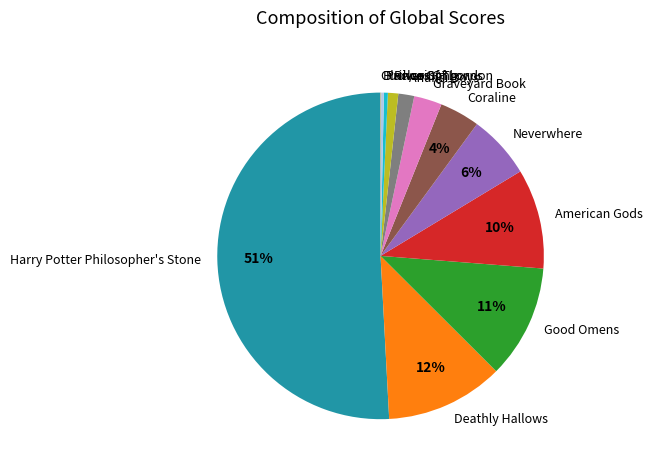

True or false: Anansi Boys accounts for 9% of the total.

False